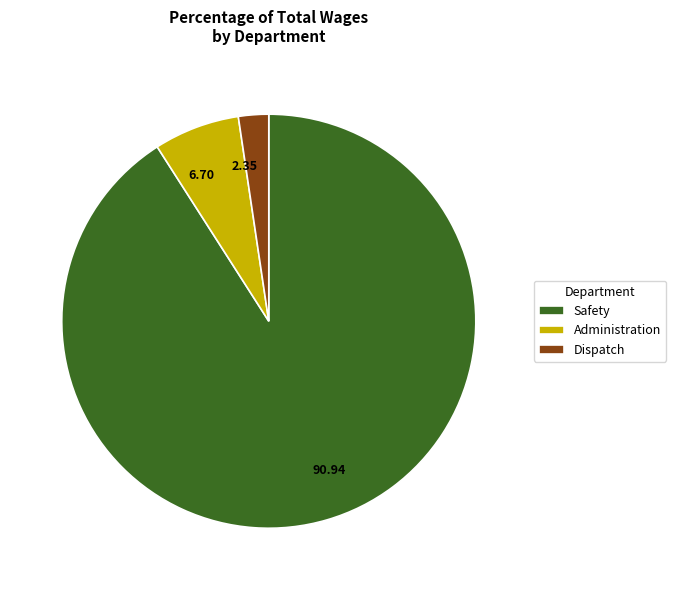

How many slices are in this pie chart?

3